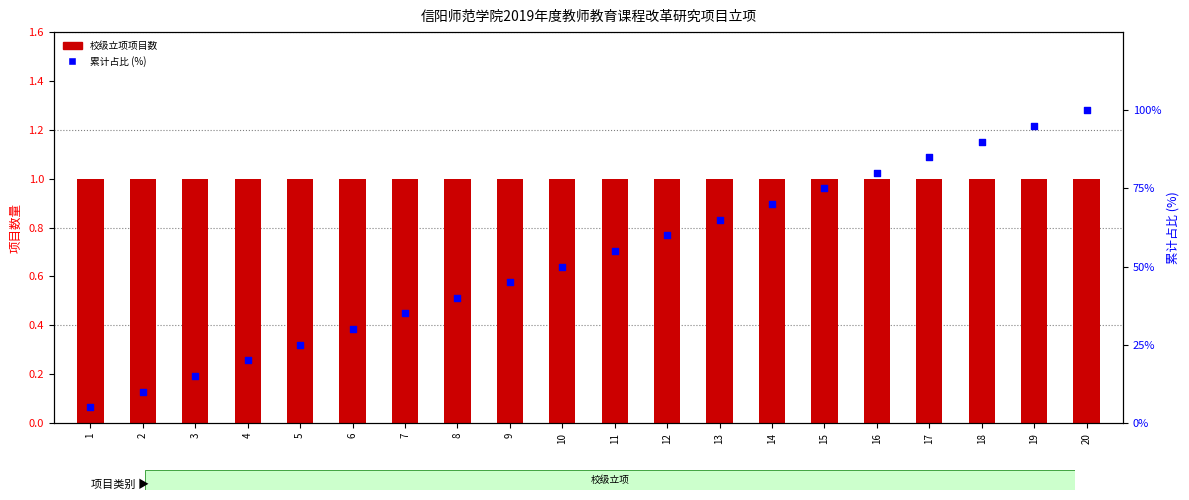

At which category is the sum across all series the highest?

20